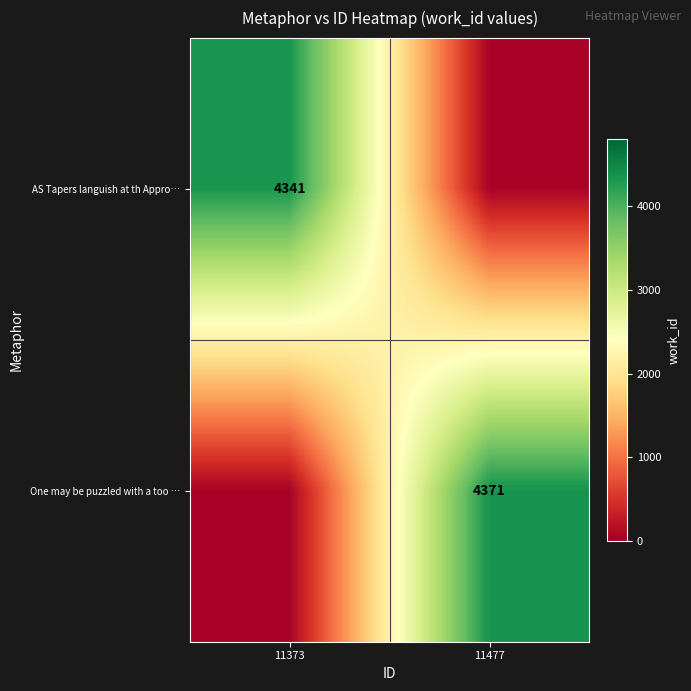

Is the value of AS Tapers languish at th Appro… at 11373 greater than the value of One may be puzzled with a too … at 11477?

No